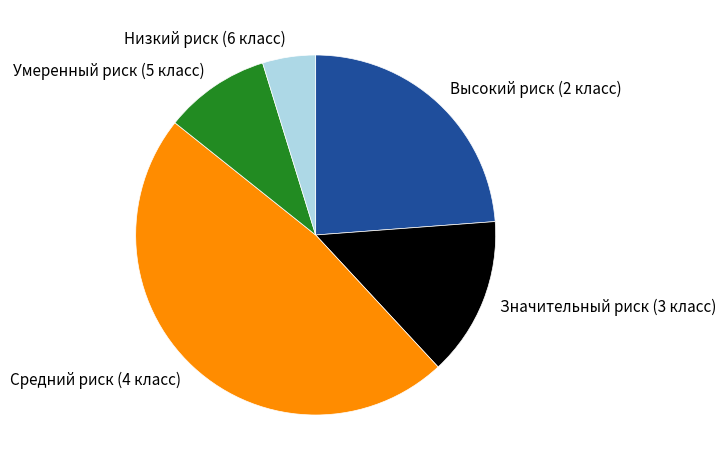

Combined, do Умеренный риск (5 класс) and Низкий риск (6 класс) account for over 50%?

No